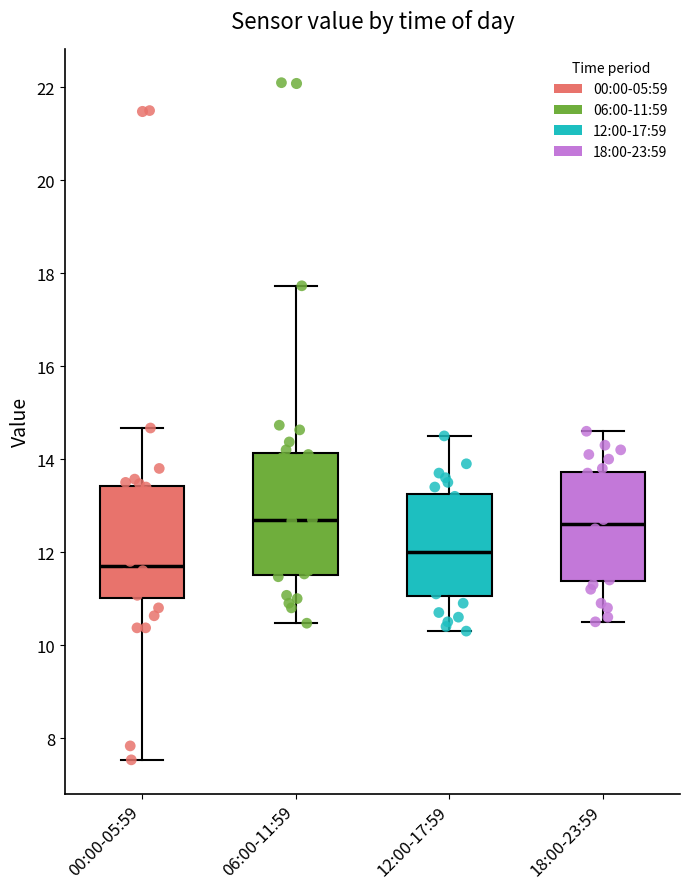

Reading left to right, transcribe this box plot: for each box, give where its median line is, the range the box spans, and where its two whiskers end, as read against the y-axis. The values are not printed on the chart, so give them approximately, as read against the axis.

00:00-05:59: median 11.8, box 11.0 to 13.4, whiskers 7.6 to 14.6
06:00-11:59: median 12.6, box 11.6 to 14.2, whiskers 10.4 to 17.8
12:00-17:59: median 12.0, box 11.0 to 13.2, whiskers 10.4 to 14.6
18:00-23:59: median 12.6, box 11.4 to 13.8, whiskers 10.6 to 14.6